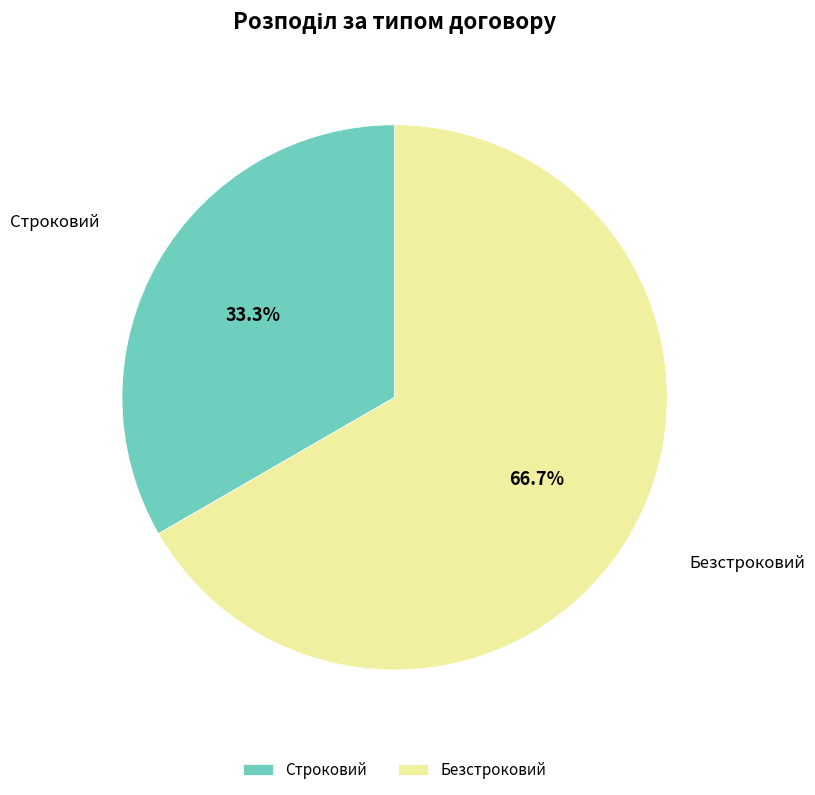

How many slices are in this pie chart?

2